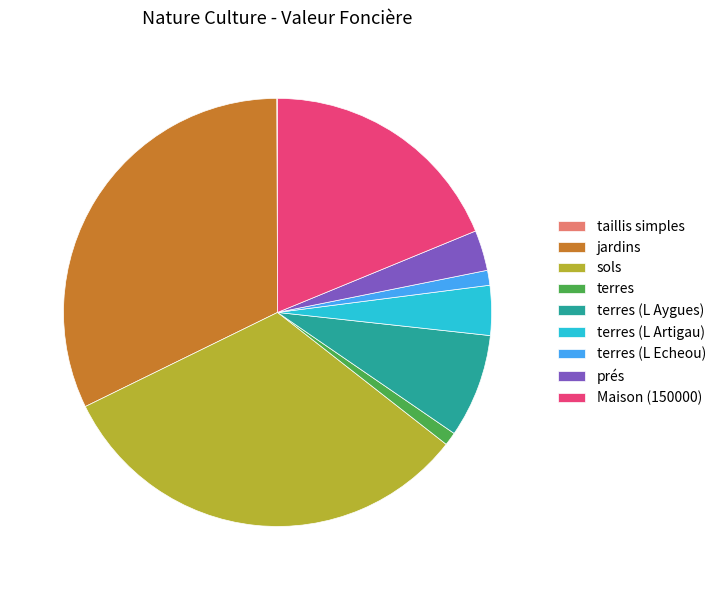

True or false: terres accounts for 14% of the total.

False